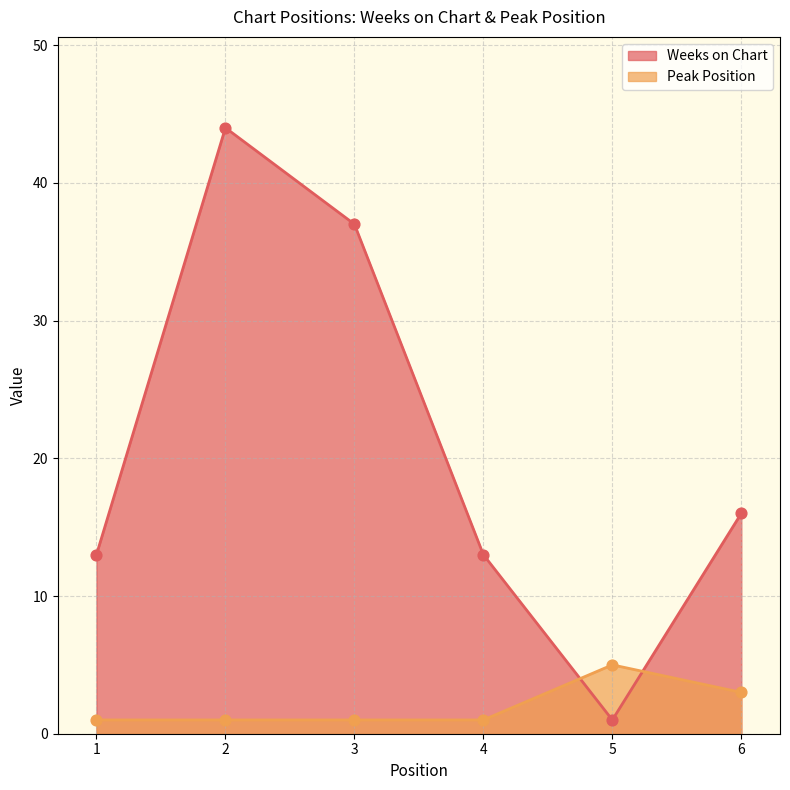

Which series contains the lowest Y value?

Weeks on Chart